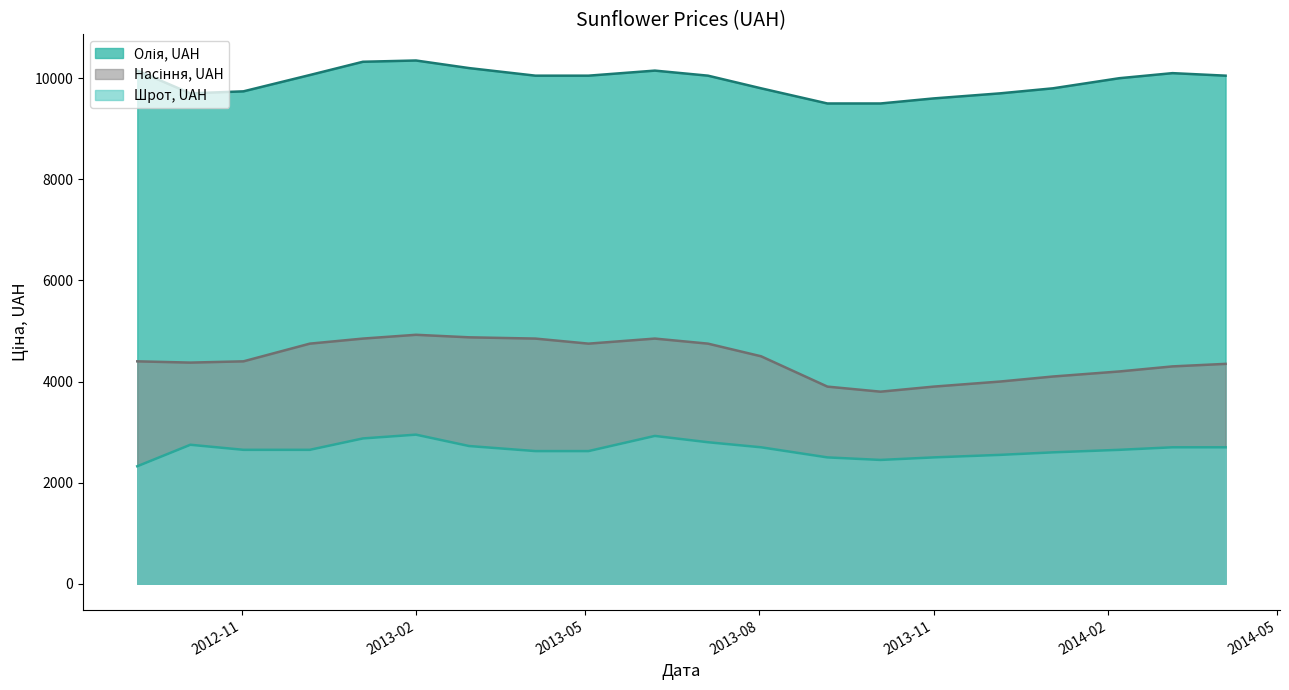

What is the average value of the Олія, UAH series?

9943.9